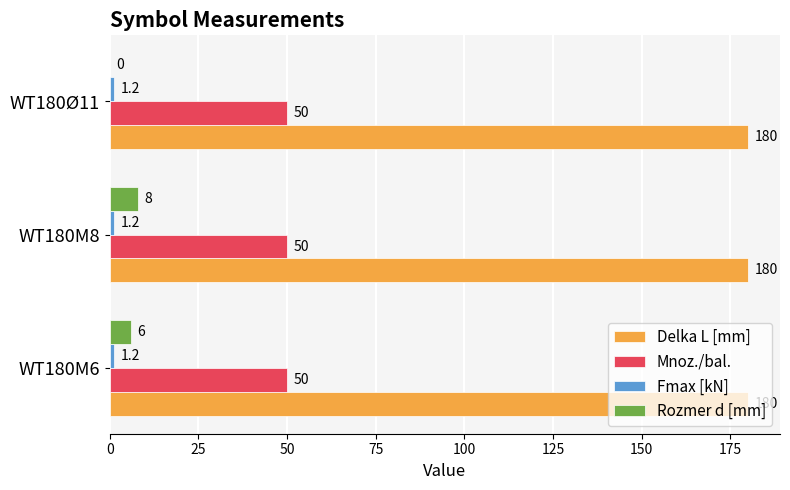

At which category is the sum across all series the highest?

WT180M8